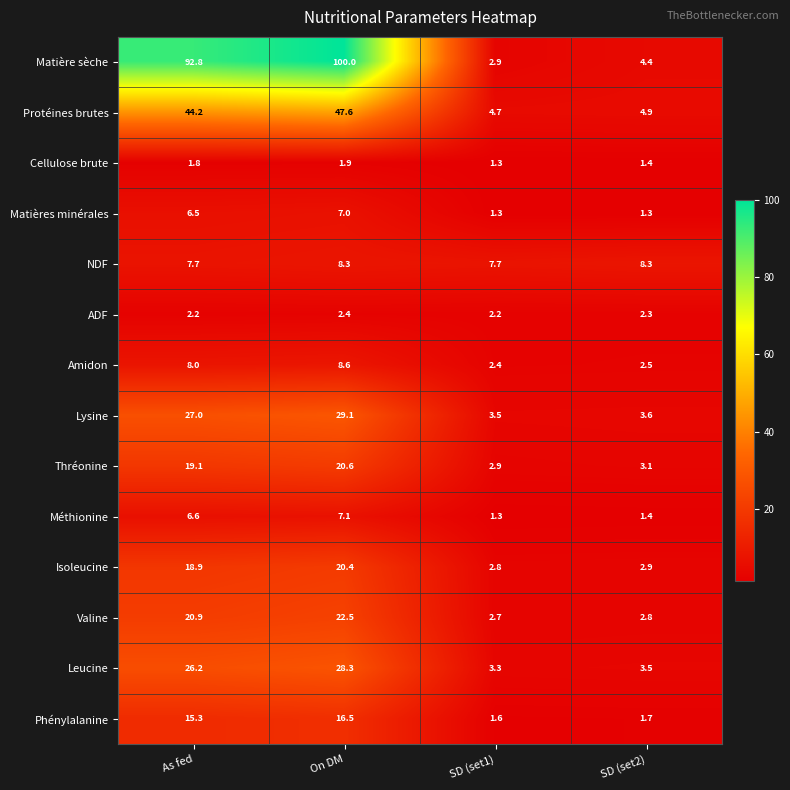

Count the ADF values in the range 2 to 3.

4